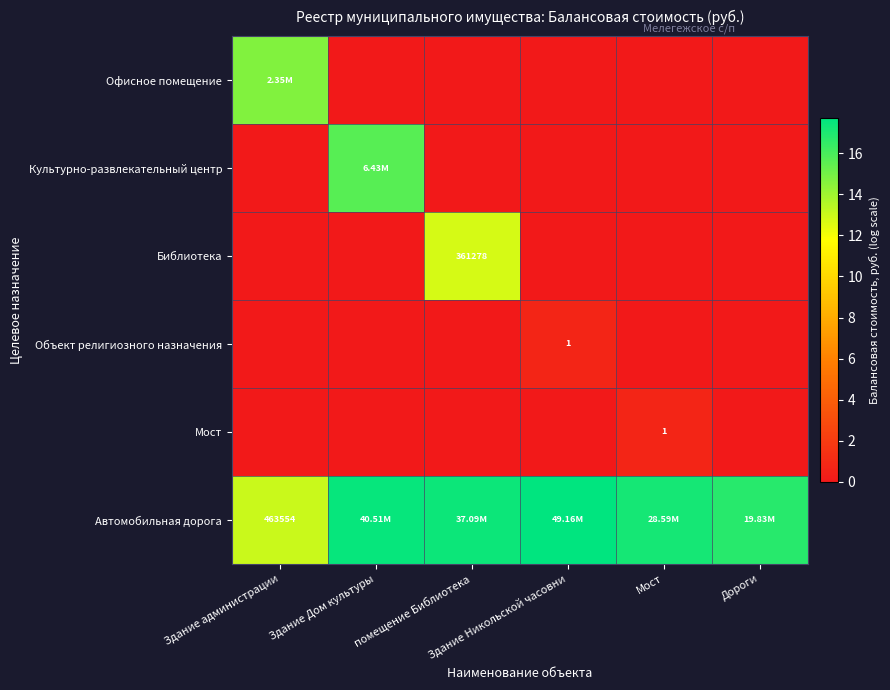

Rank the categories by Автомобильная дорога value from highest to lowest.

Здание Никольской часовни, Здание Дом культуры, помещение Библиотека, Мост, Дороги, Здание администрации